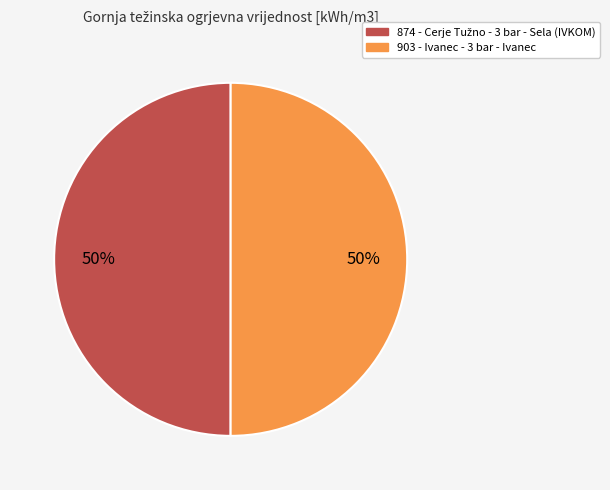

To the nearest percent, what percentage of the pie is 903?

50%